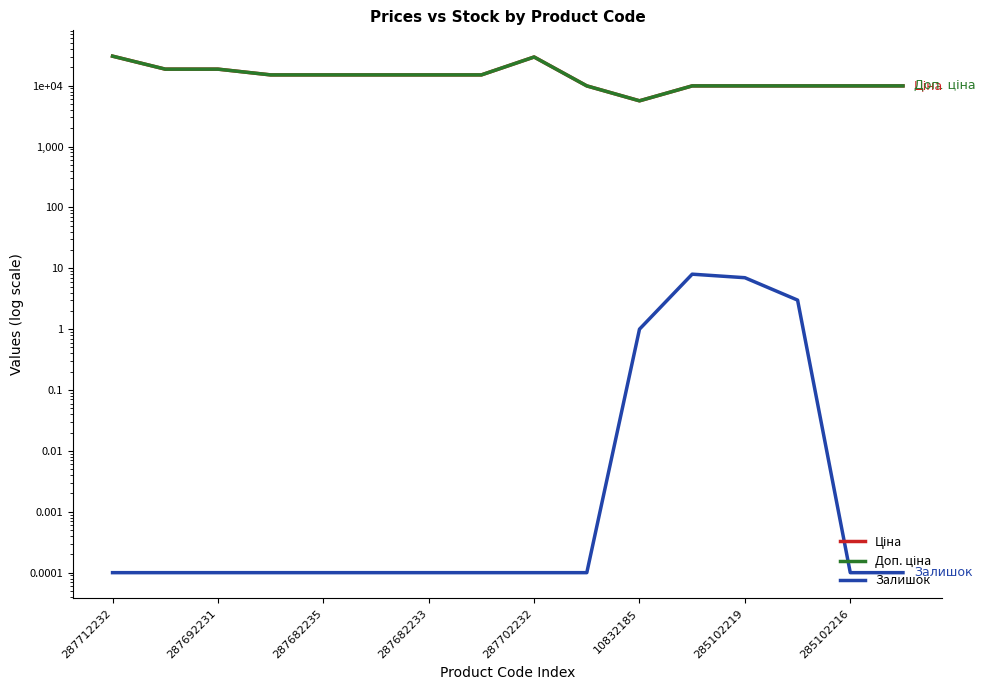

Does the chart display data point markers on the line(s)?

No